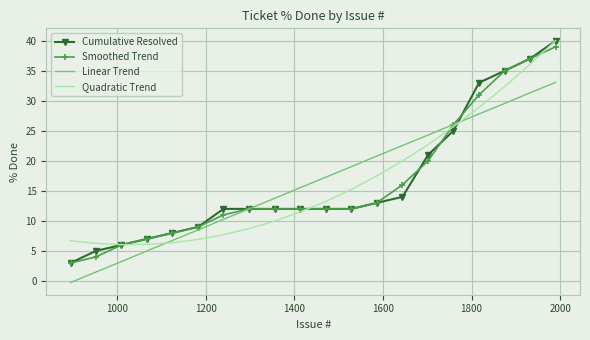

Which series has the largest range (max minus min)?

Cumulative Resolved